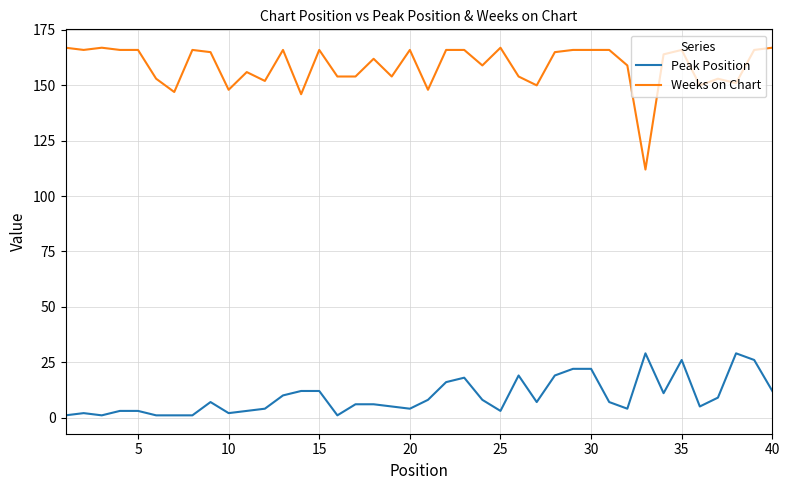

True or false: Peak Position and Weeks on Chart cross at least once.

False